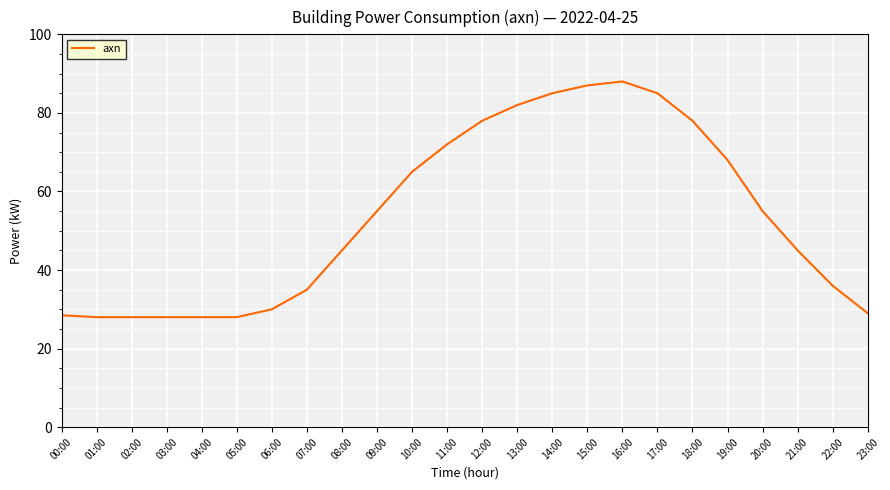

Reading left to right, what are all the values shown in this chart?

00:00=28.5	01:00=28.0	02:00=28.0	03:00=28.0	04:00=28.0	05:00=28.0	06:00=30.0	07:00=35.0	08:00=45.0	09:00=55.0	10:00=65.0	11:00=72.0	12:00=78.0	13:00=82.0	14:00=85.0	15:00=87.0	16:00=88.0	17:00=85.0	18:00=78.0	19:00=68.0	20:00=55.0	21:00=45.0	22:00=36.0	23:00=29.0